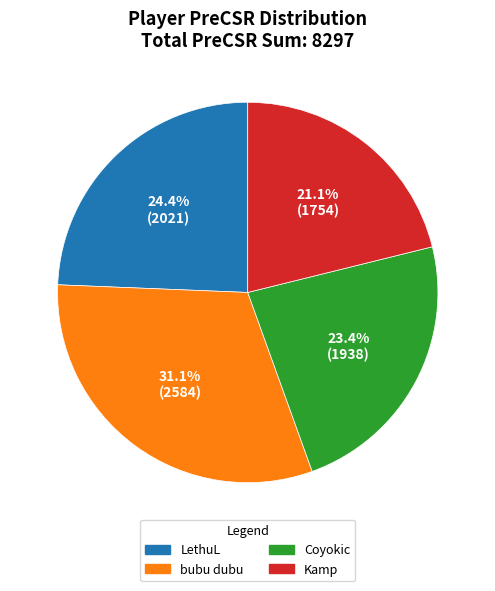

Rank the categories by value from highest to lowest.

bubu dubu, LethuL, Coyokic, Kamp